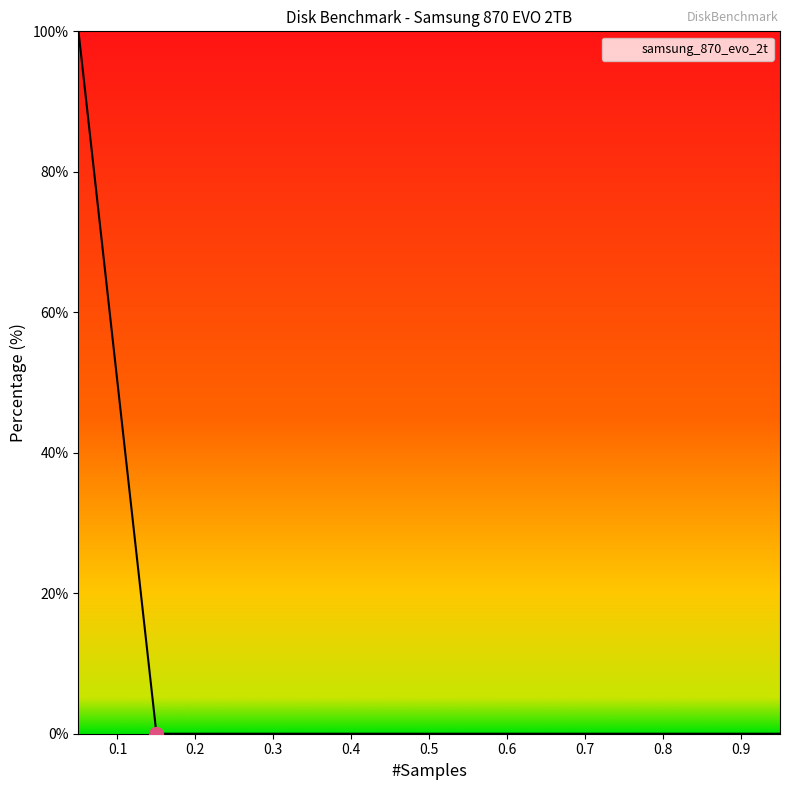

What is the maximum value shown in the chart?

100